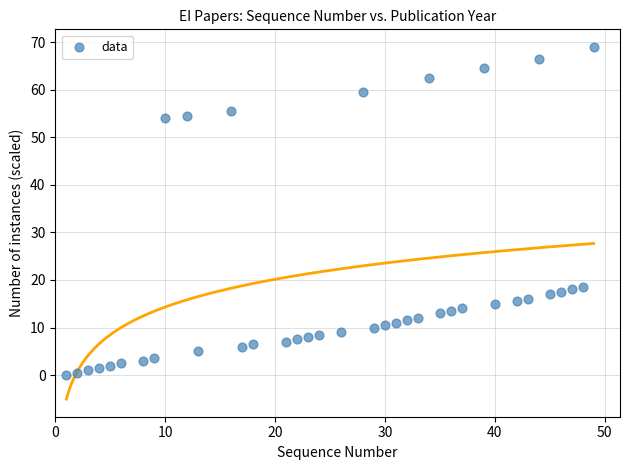

What is the range of Y values (max minus min)?

69.0